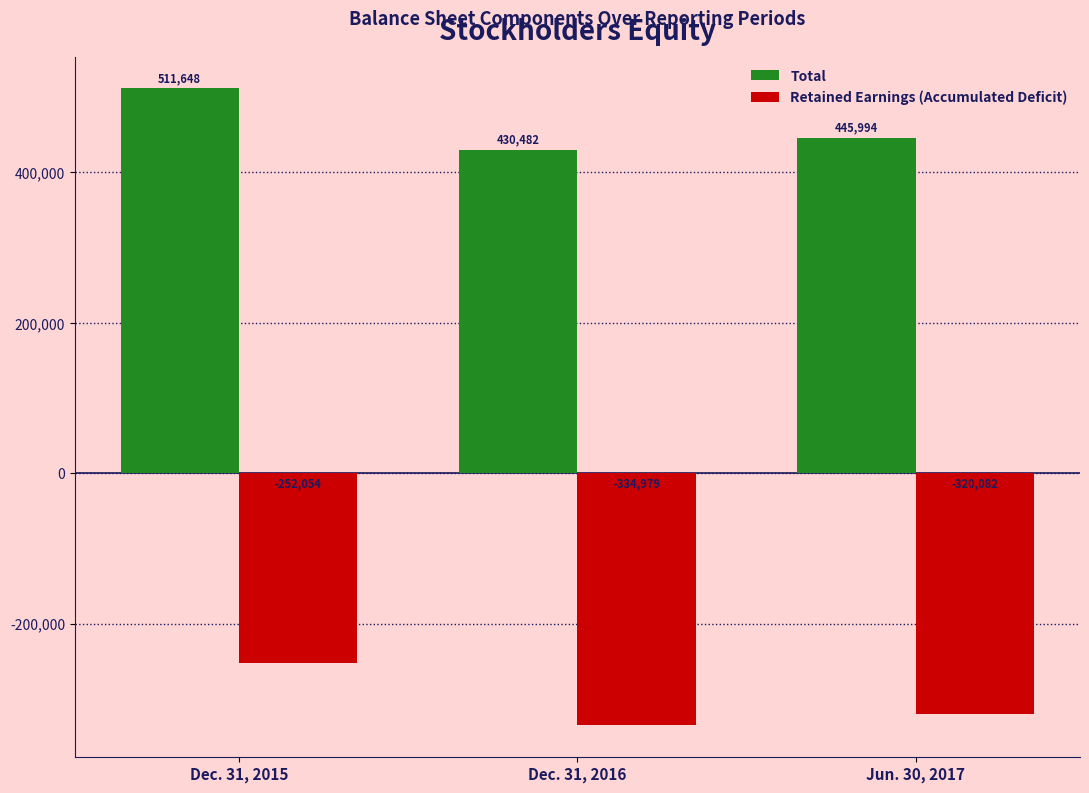

What are all the series names shown in the legend?

Total, Retained Earnings (Accumulated Deficit)